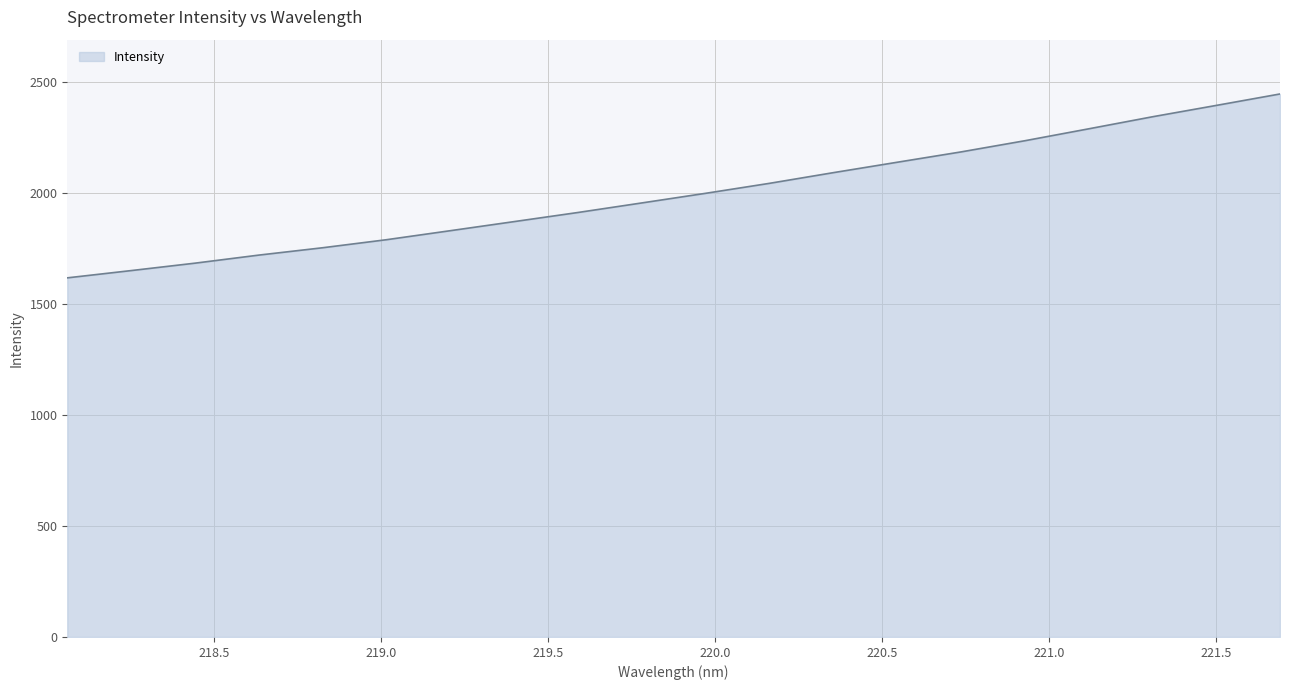

What is the difference between the maximum and minimum values?

828.1